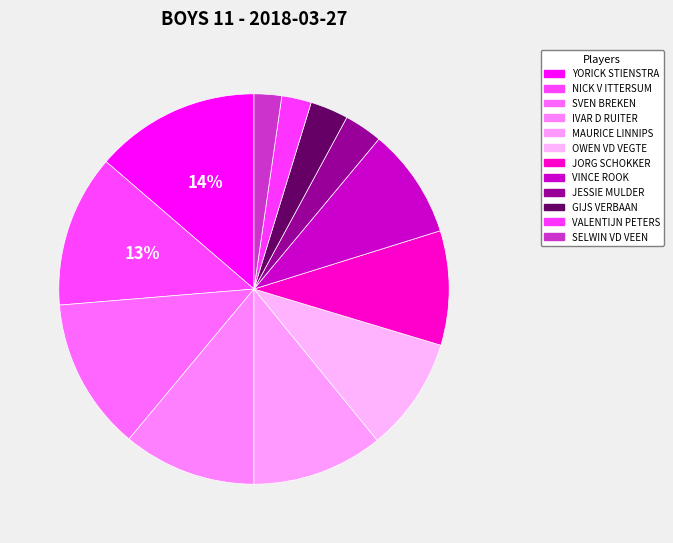

To the nearest percent, what percentage of the pie is SVEN BREKEN?

13%